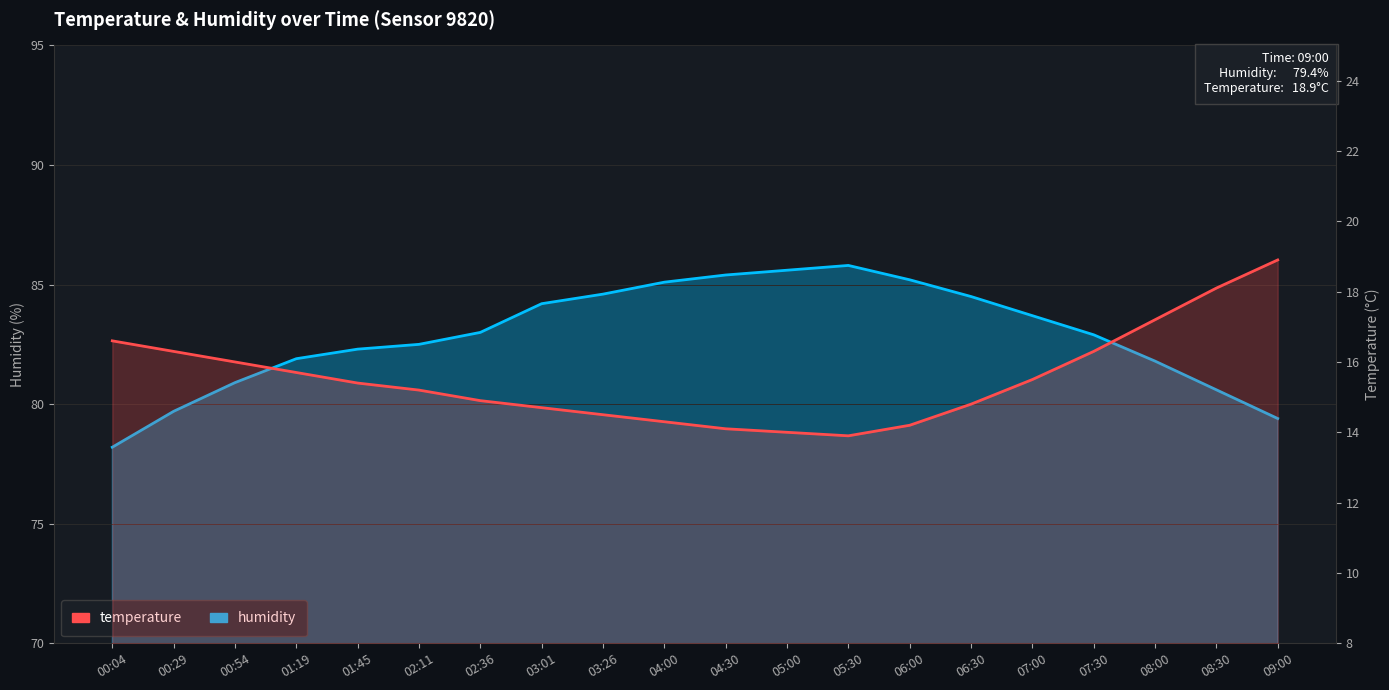

What is the average value of the humidity series?

82.9